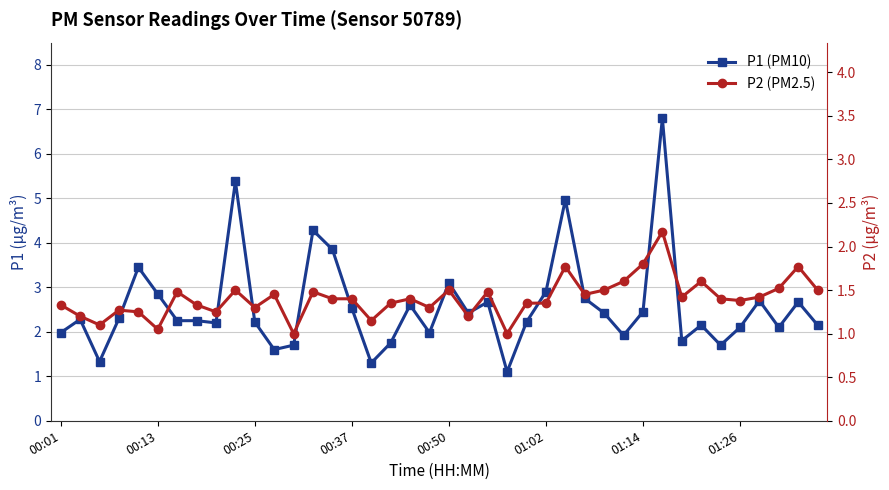

True or false: P1 (PM10) has a value of 0.5 at 16.

False